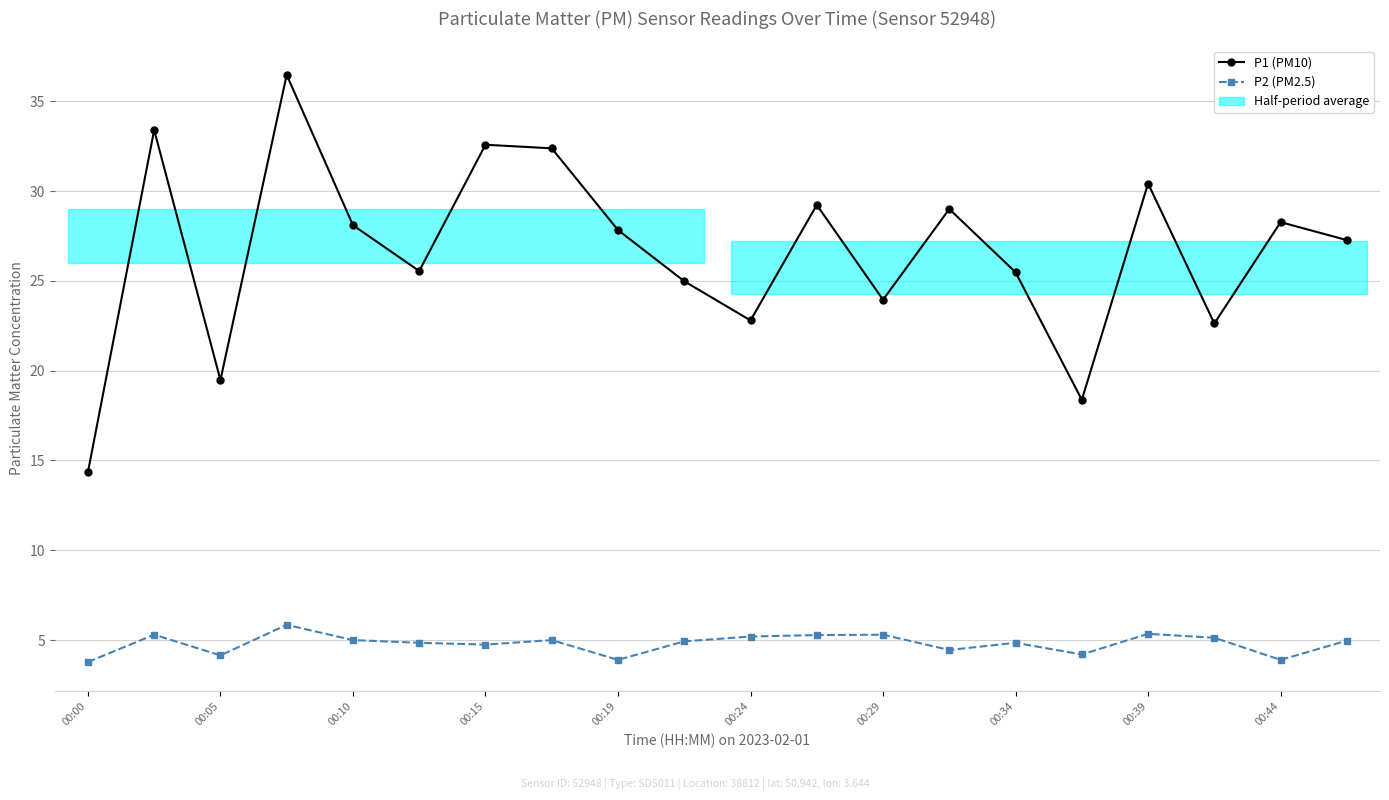

Rank the series by their average value, from lowest to highest.

P2 (PM2.5), P1 (PM10)